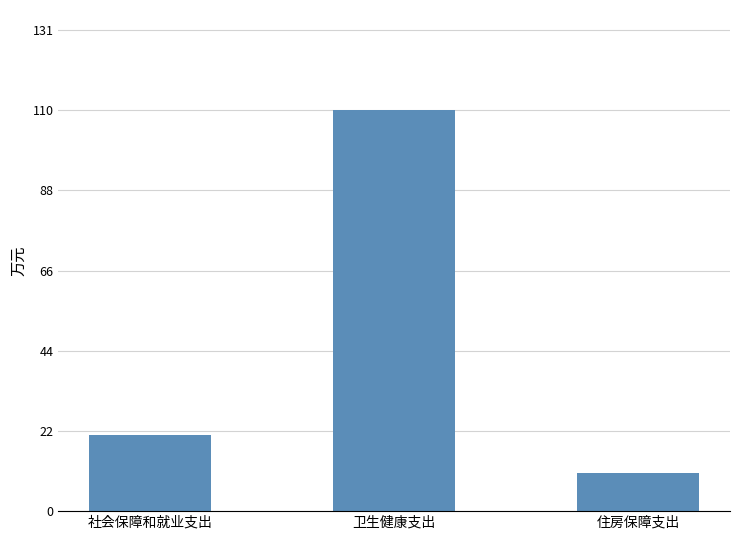

The value at 社会保障和就业支出 is 28.5. True or false?

False